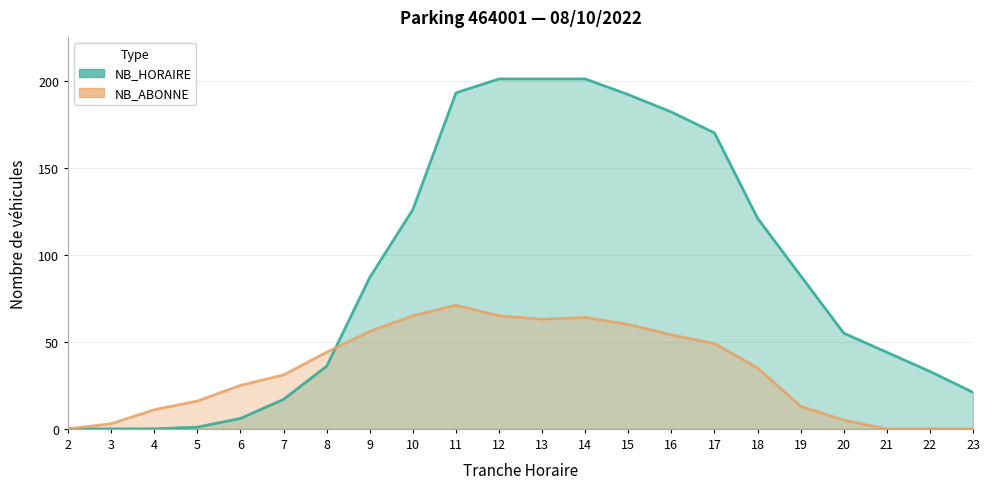

True or false: NB_HORAIRE and NB_ABONNE intersect in this chart.

True